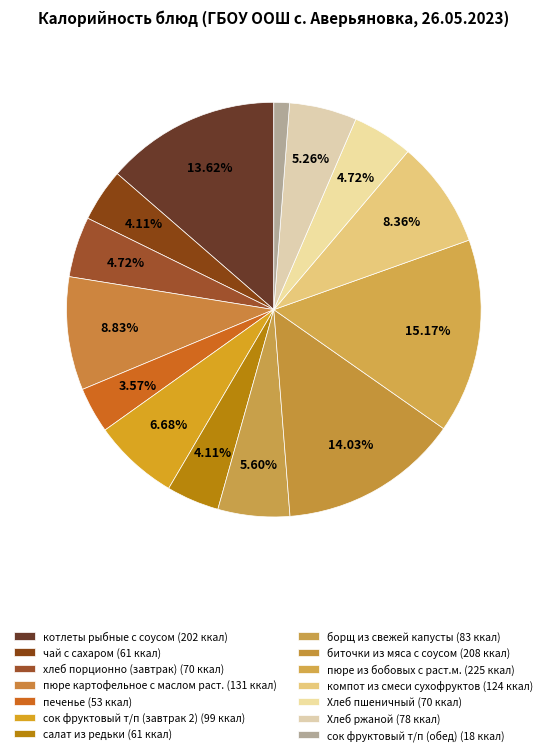

How many segments does this pie chart have?

14